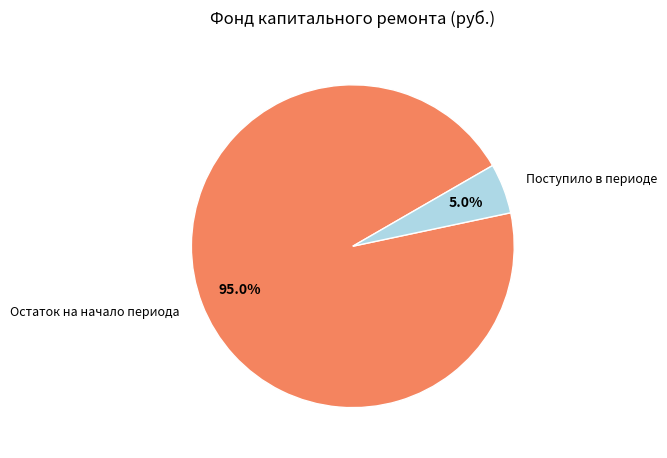

Does any single category account for the majority?

Yes